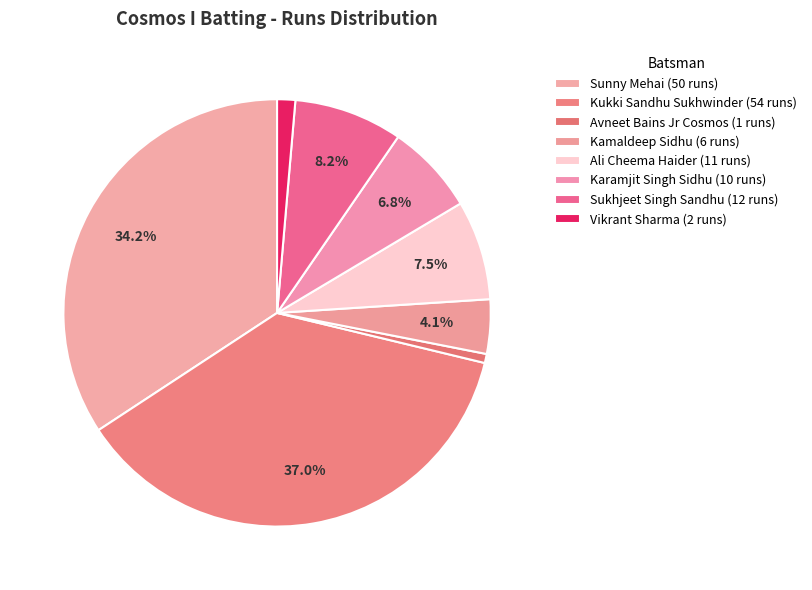

How many slices are in this pie chart?

8